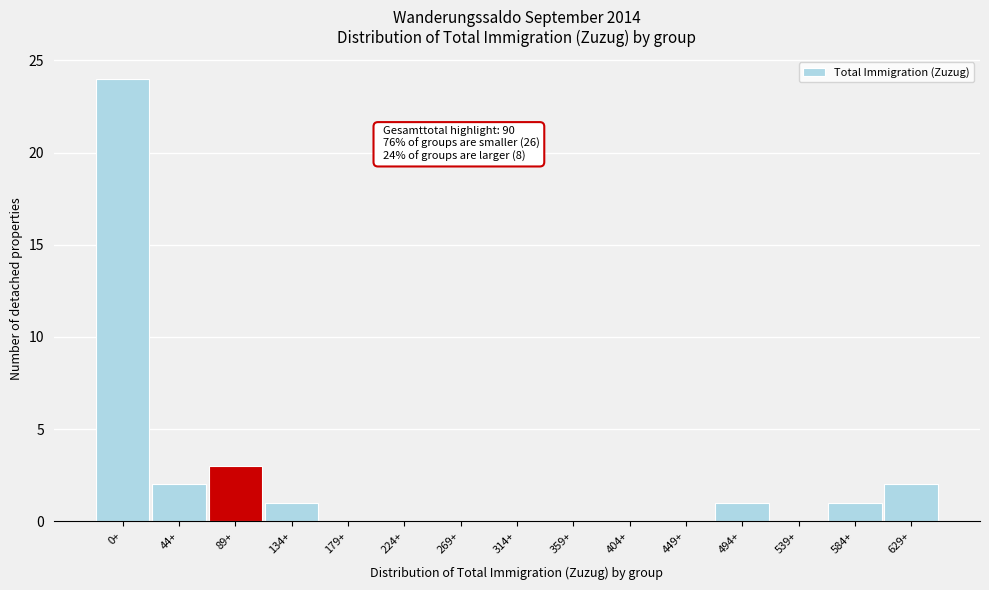

Reading left to right, what are all the values shown in this chart?

0+=24	44+=2	89+=3	134+=1	179+=0	224+=0	269+=0	314+=0	359+=0	404+=0	449+=0	494+=1	539+=0	584+=1	629+=2